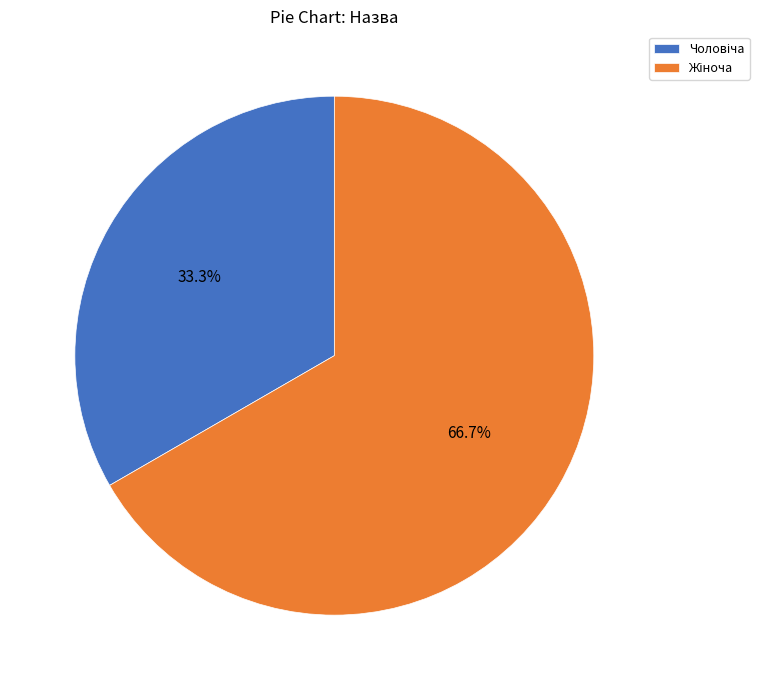

How many segments does this pie chart have?

2